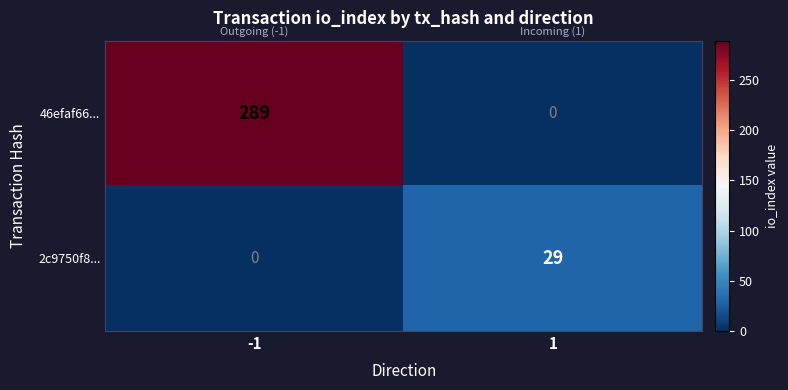

What is the approximate value of 2c9750f8... at 1, to the nearest 5?

30